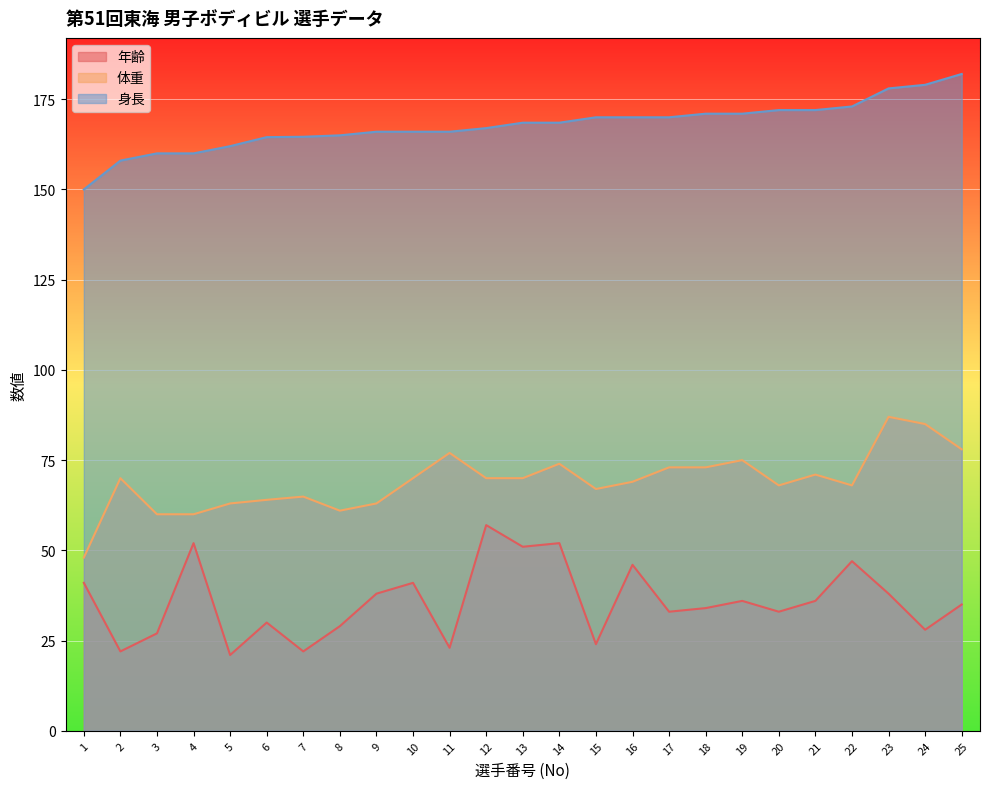

At which label is 身長 closest to 166?

9